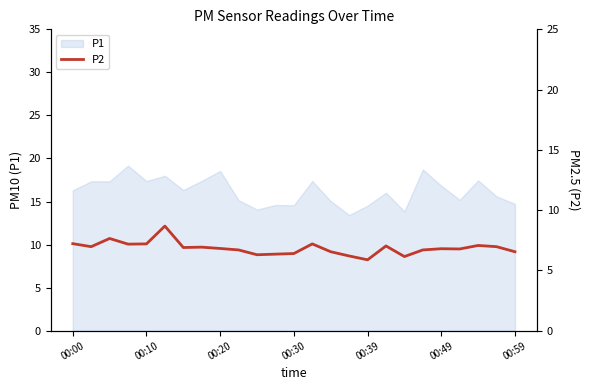

The value of P1 at 00:49 is 16.8. True or false?

True